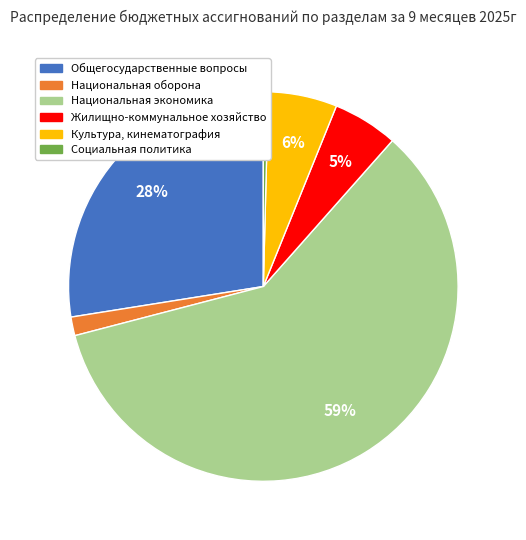

To the nearest percent, what percentage of the pie is Жилищно-коммунальное хозяйство?

5%